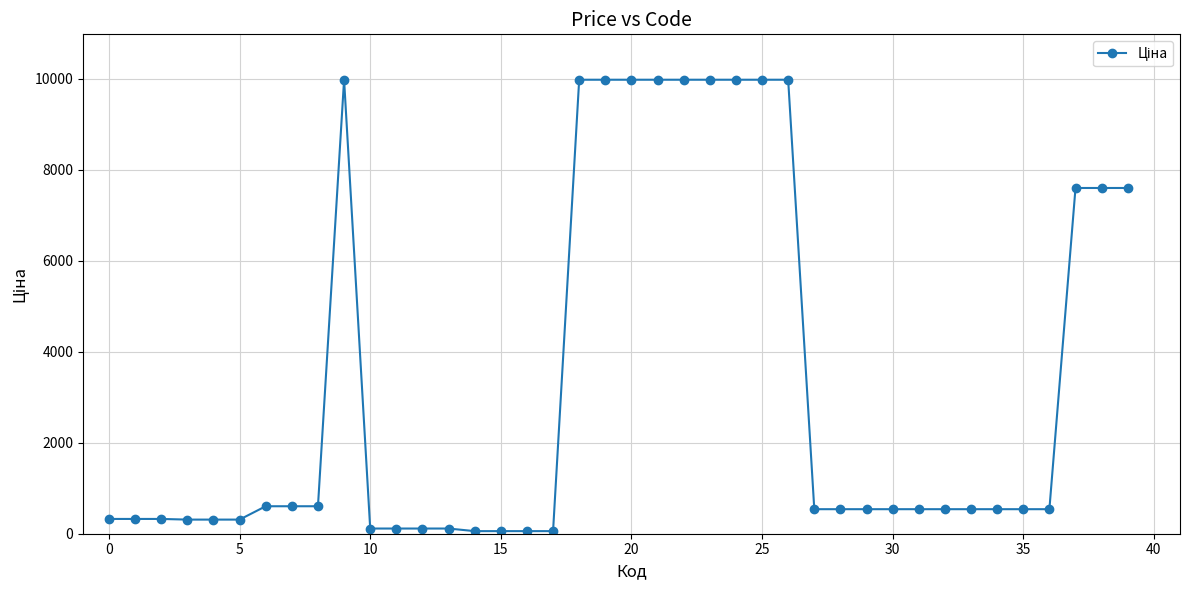

What is the average value?

3308.3